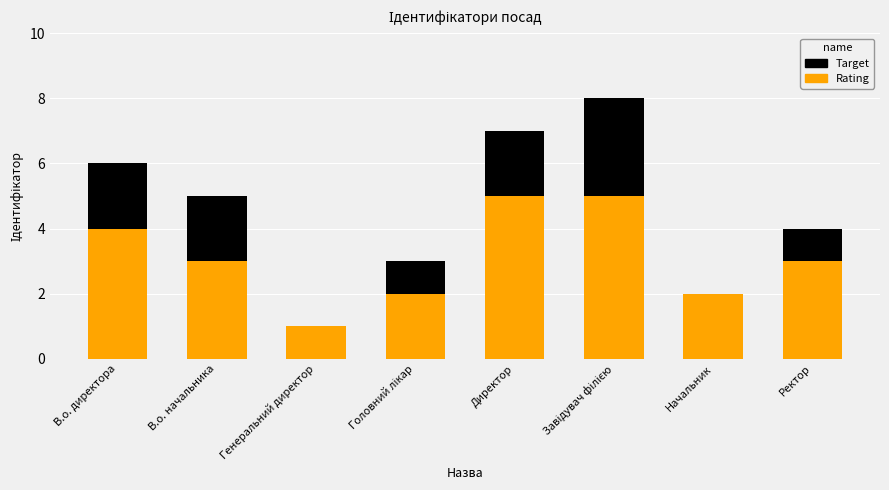

What is the minimum value for Target?

1